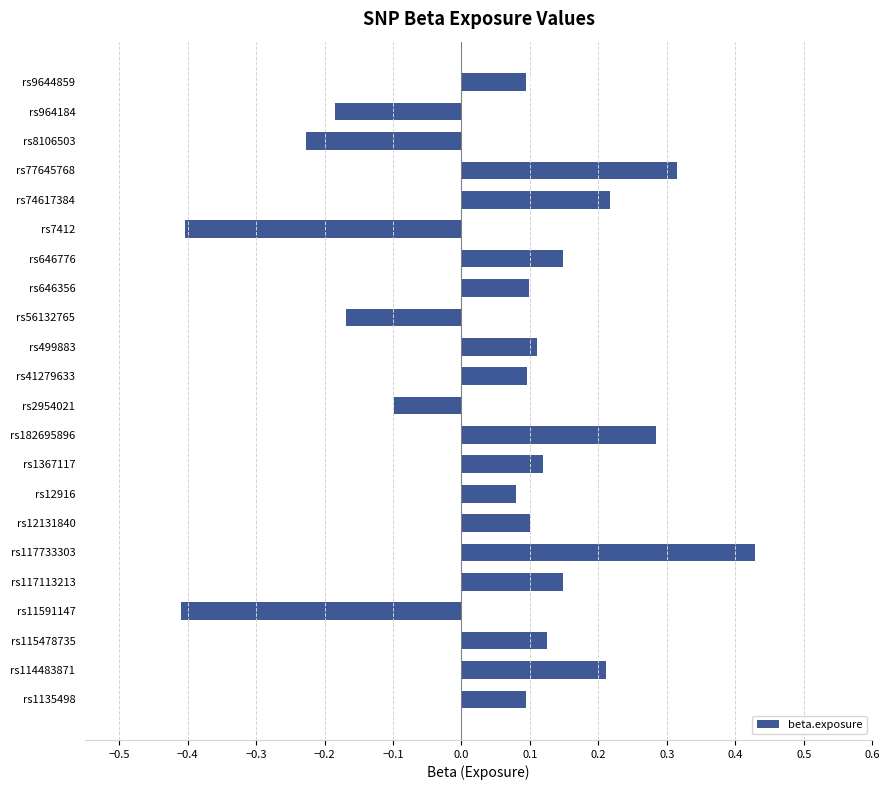

List the labels in order of value, smallest first.

rs11591147, rs7412, rs8106503, rs964184, rs56132765, rs2954021, rs12916, rs9644859, rs1135498, rs41279633, rs646356, rs12131840, rs499883, rs1367117, rs115478735, rs646776, rs117113213, rs114483871, rs74617384, rs182695896, rs77645768, rs117733303